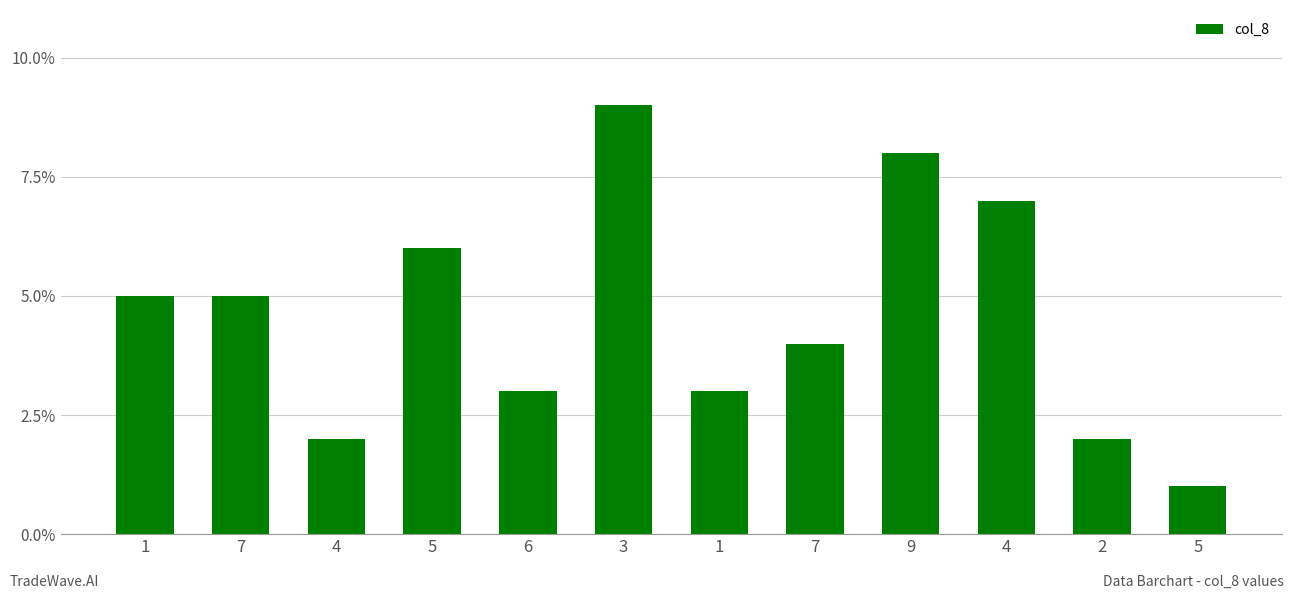

How many bars are there in total?

12